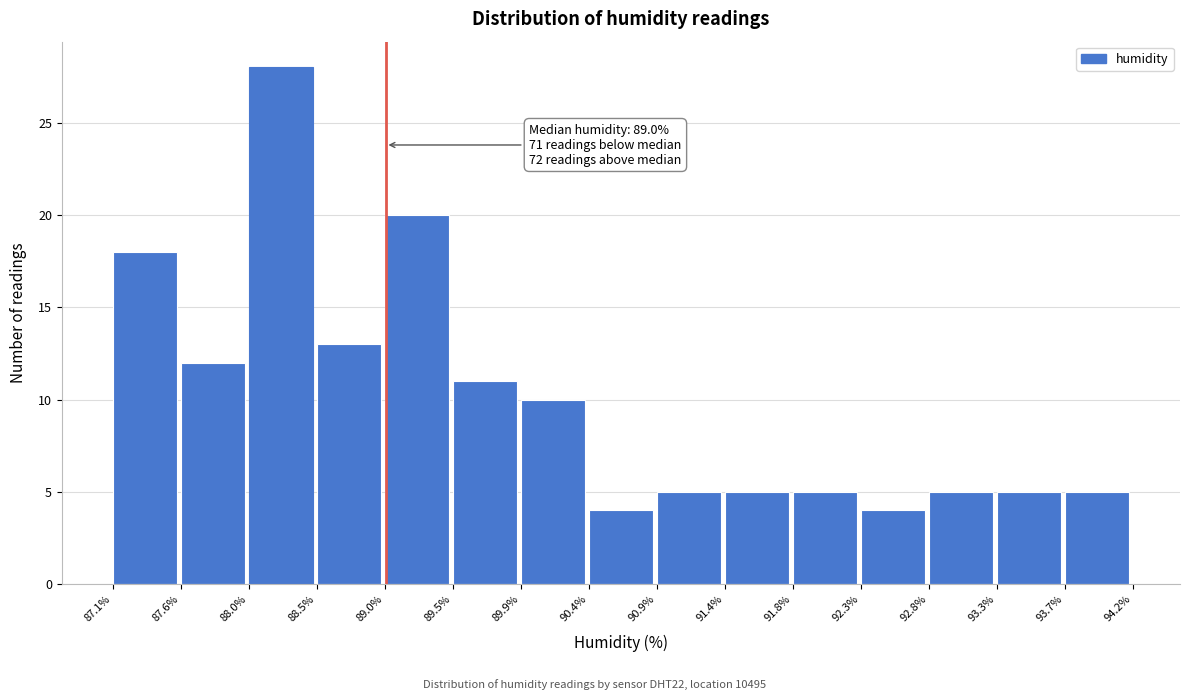

Over which range of the x-axis is the bar tallest?

88.0% to 88.5%